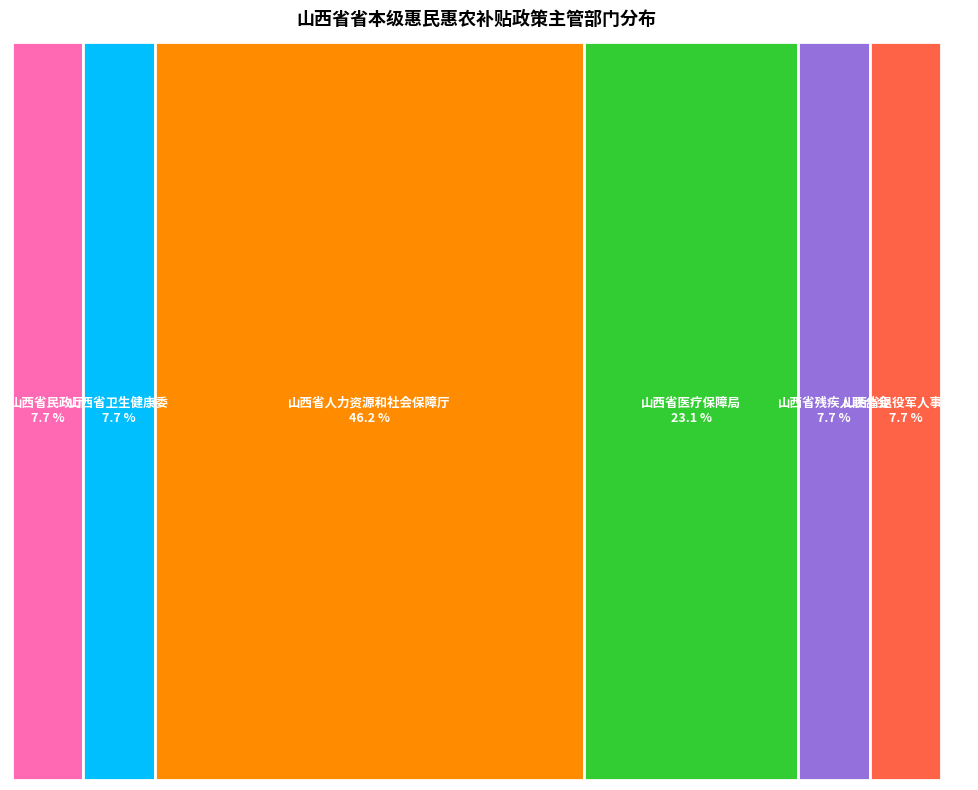

Is the sum of 山西省退役军人事务厅 and 山西省医疗保障局 greater than half?

No